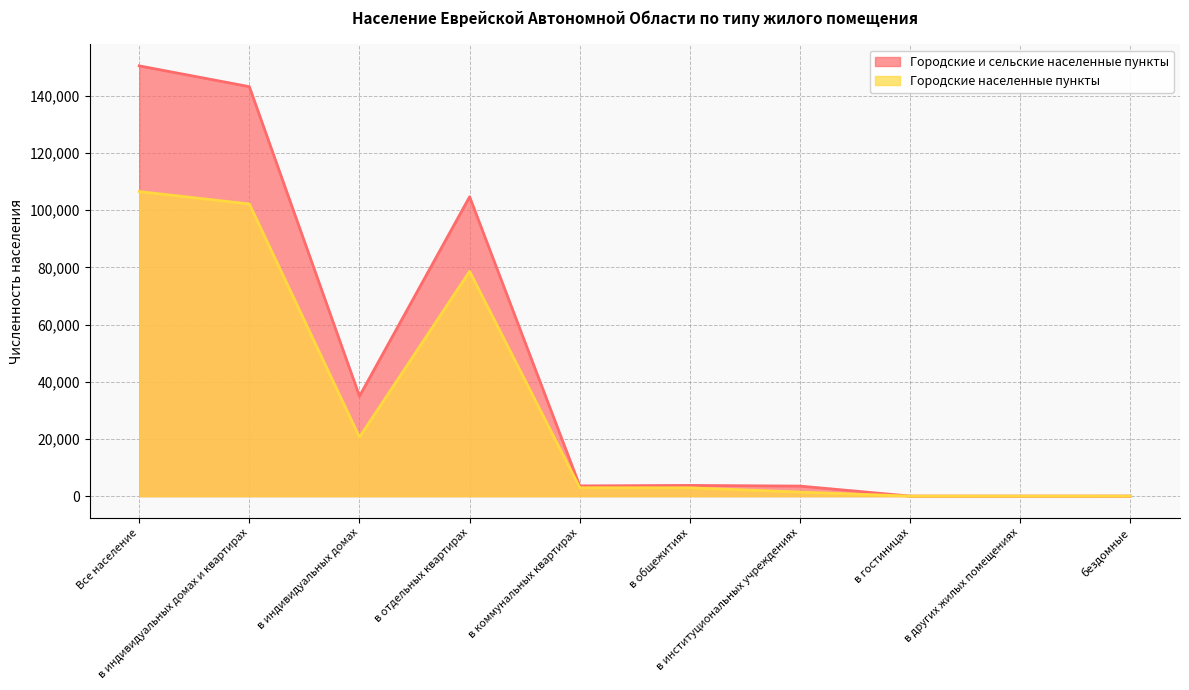

True or false: Городские населенные пункты and Городские и сельские населенные пункты intersect in this chart.

False